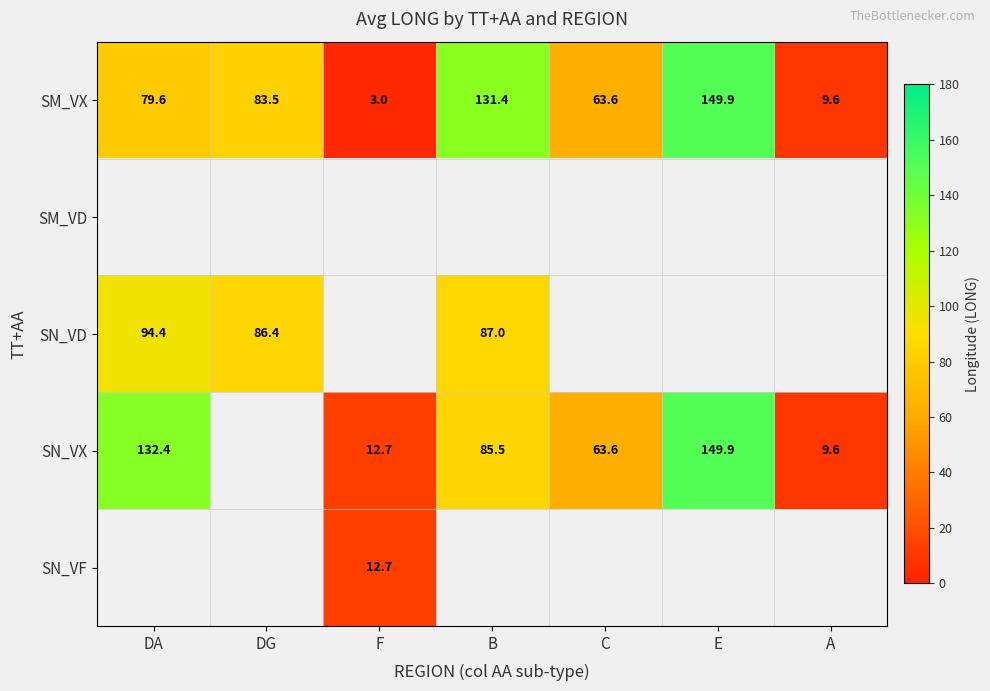

At which category does the chart reach its peak across all series?

E